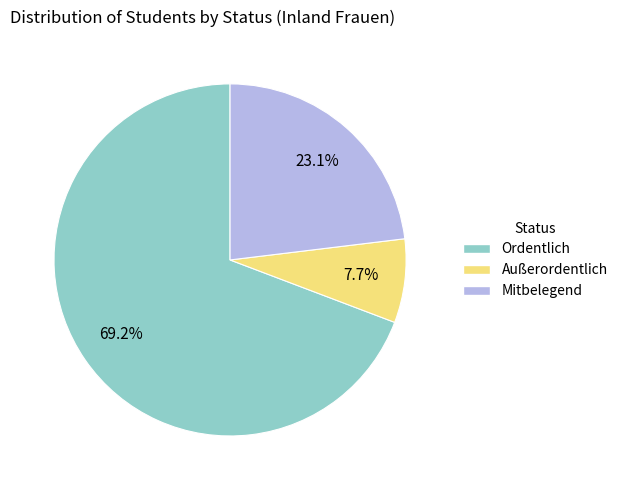

What is the majority slice?

Ordentlich